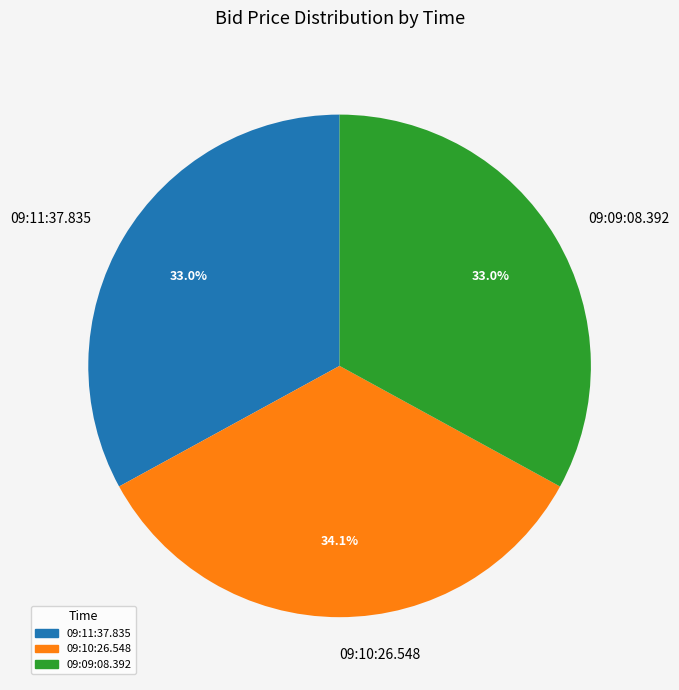

Combined, what portion of the pie is 09:09:08.392 and 09:11:37.835?

65.9%